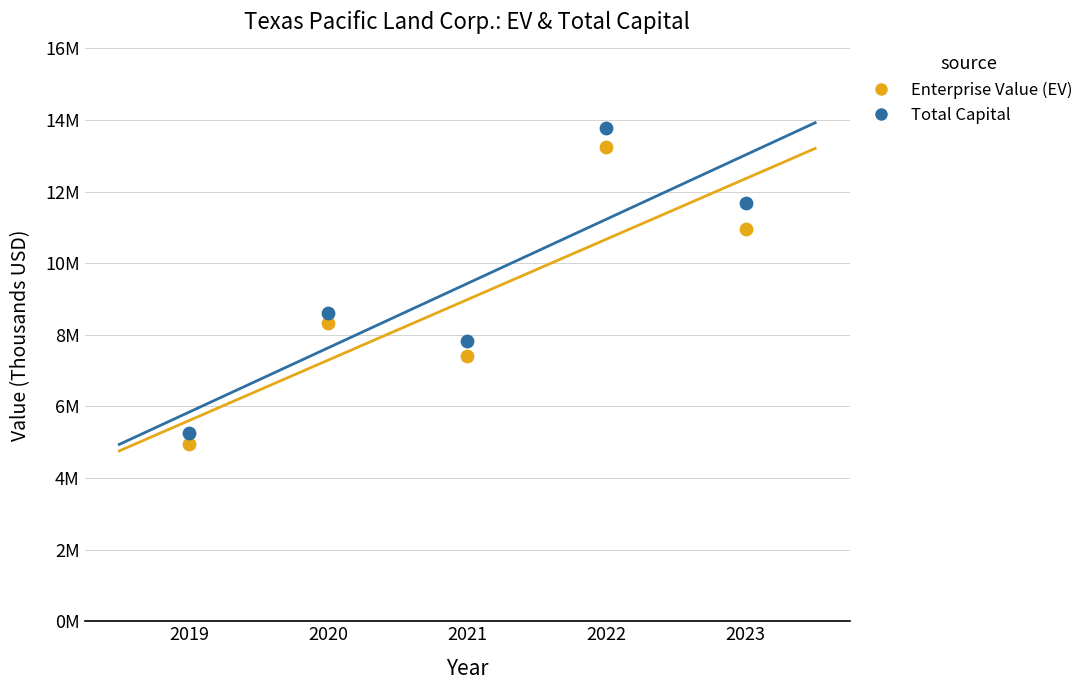

What are all the series names shown in the legend?

Enterprise Value (EV), Total Capital